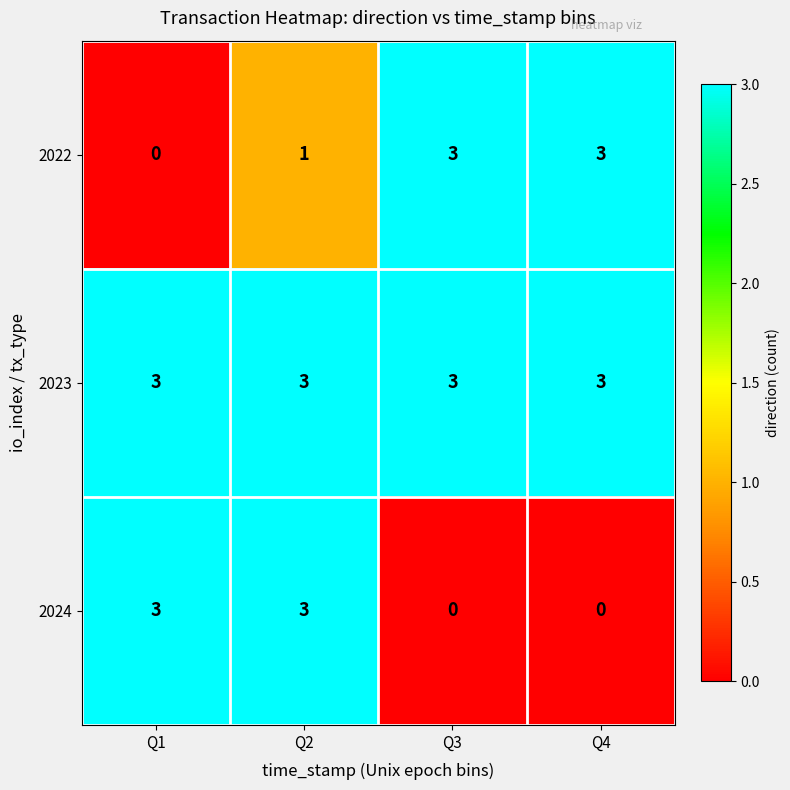

The value of 2023 at Q3 is 3. True or false?

True